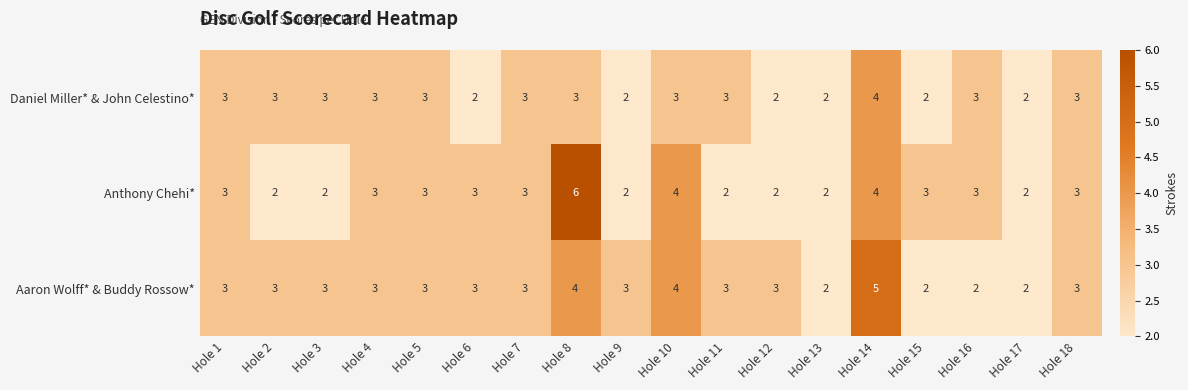

What is the sum of all Daniel Miller* & John Celestino* values?

49